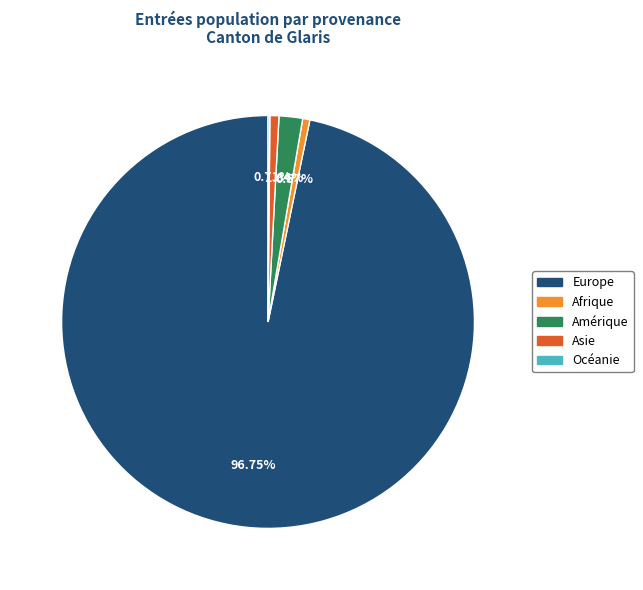

What is the total percentage of Amérique and Afrique?

2.4%